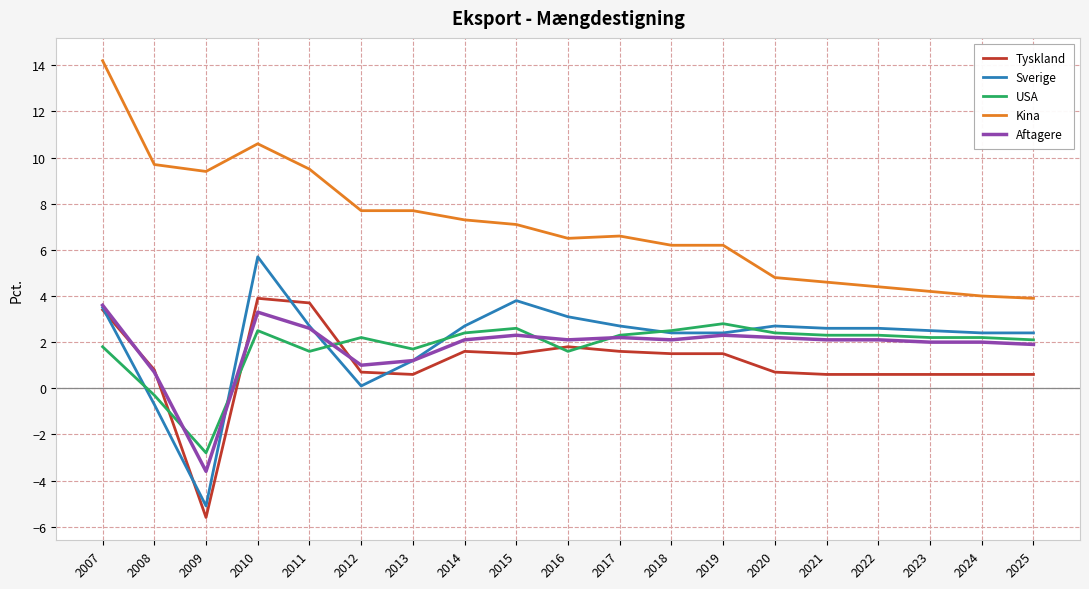

What value does the Sverige series have at 2018?

2.4